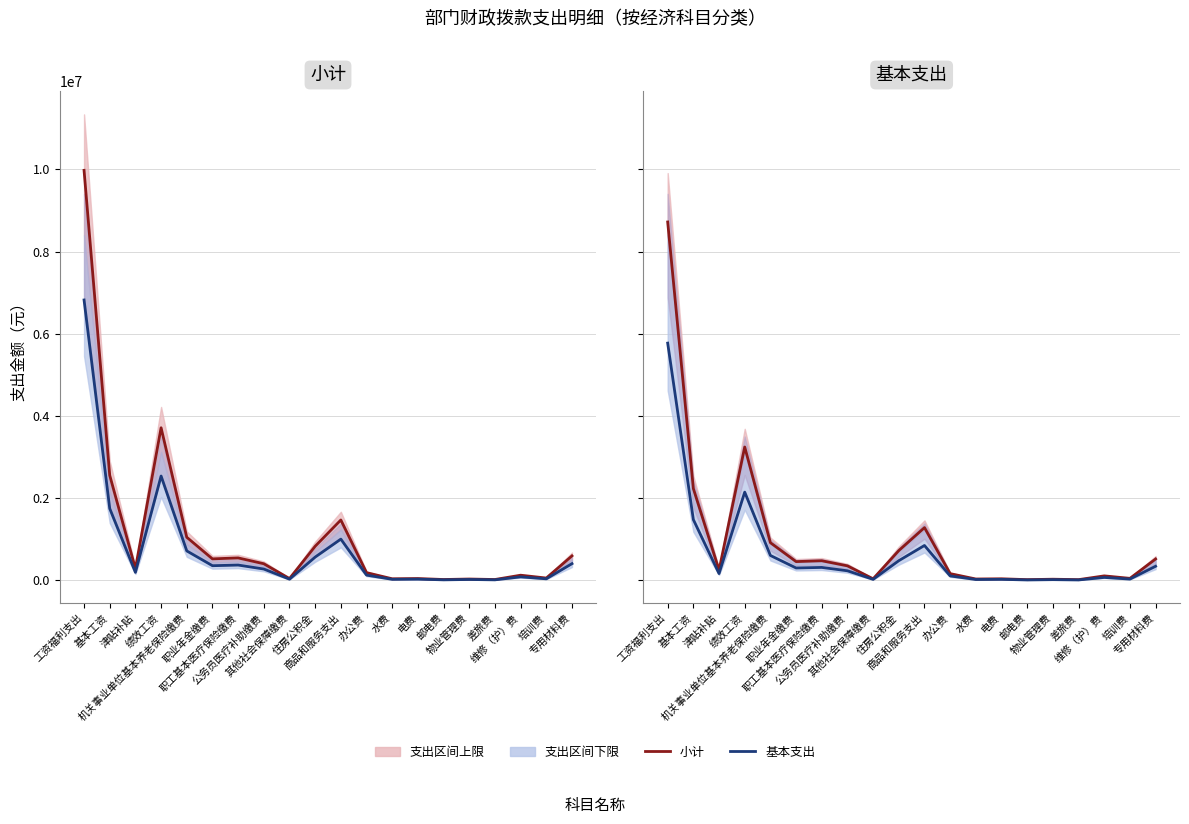

Reading right to left, what are all the values shown in this chart?

小计: 523104.4	51920.0	112313.3	20768.0	31152.0	20768.0	41536.0	36344.0	166974.7	1286175.2	727596.1	41272.2	356154.0	480067.0	459643.6	919287.2	3246835.9	252817.2	2235990.9	8719664.1
基本支出: 346335.0	34375.0	74360.0	13750.0	20625.0	13750.0	27500.0	24062.5	110550.0	851546.1	481724.1	27325.4	235801.1	317841.0	304319.1	608638.2	2149653.0	167384.3	1480396.5	5773082.7